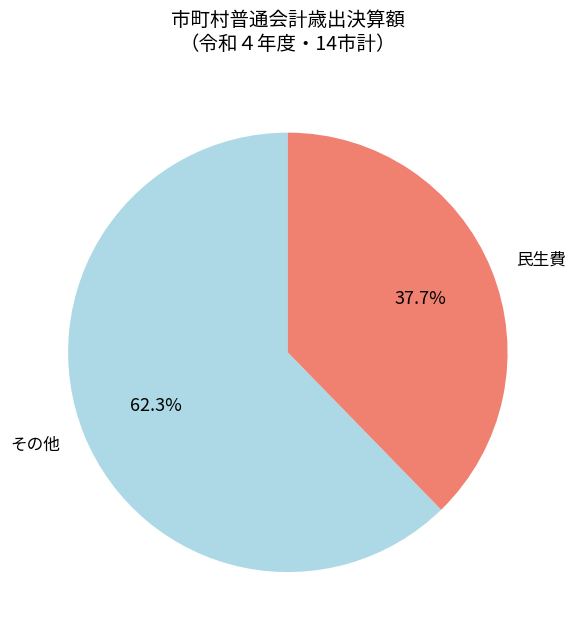

What is the smallest slice in the pie chart?

民生費